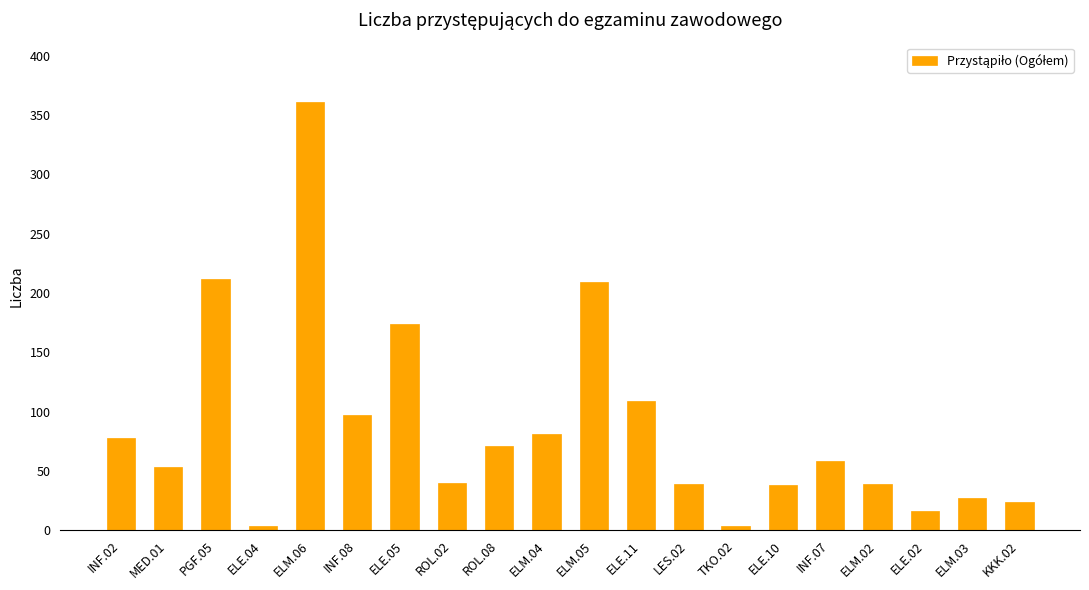

What is the difference between the values at ELM.03 and TKO.02?

23